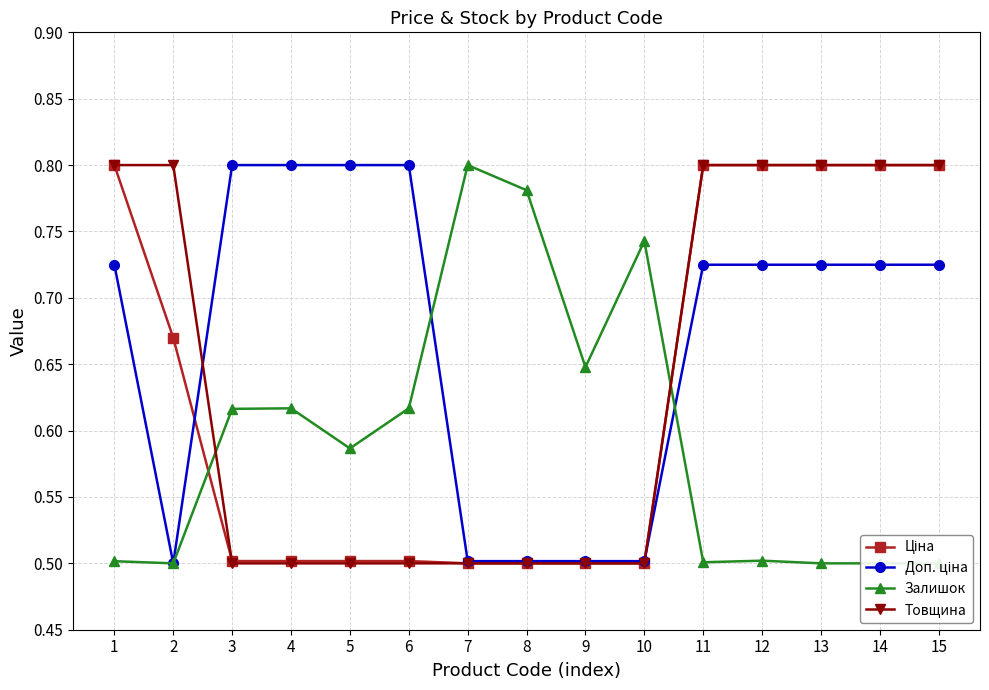

Reading left to right, list all the values displayed in this chart.

Ціна: 0.8	0.7	0.5	0.5	0.5	0.5	0.5	0.5	0.5	0.5	0.8	0.8	0.8	0.8	0.8
Доп. ціна: 0.7	0.5	0.8	0.8	0.8	0.8	0.5	0.5	0.5	0.5	0.7	0.7	0.7	0.7	0.7
Залишок: 0.5	0.5	0.6	0.6	0.6	0.6	0.8	0.8	0.6	0.7	0.5	0.5	0.5	0.5	0.5
Товщина: 0.8	0.8	0.5	0.5	0.5	0.5	0.5	0.5	0.5	0.5	0.8	0.8	0.8	0.8	0.8